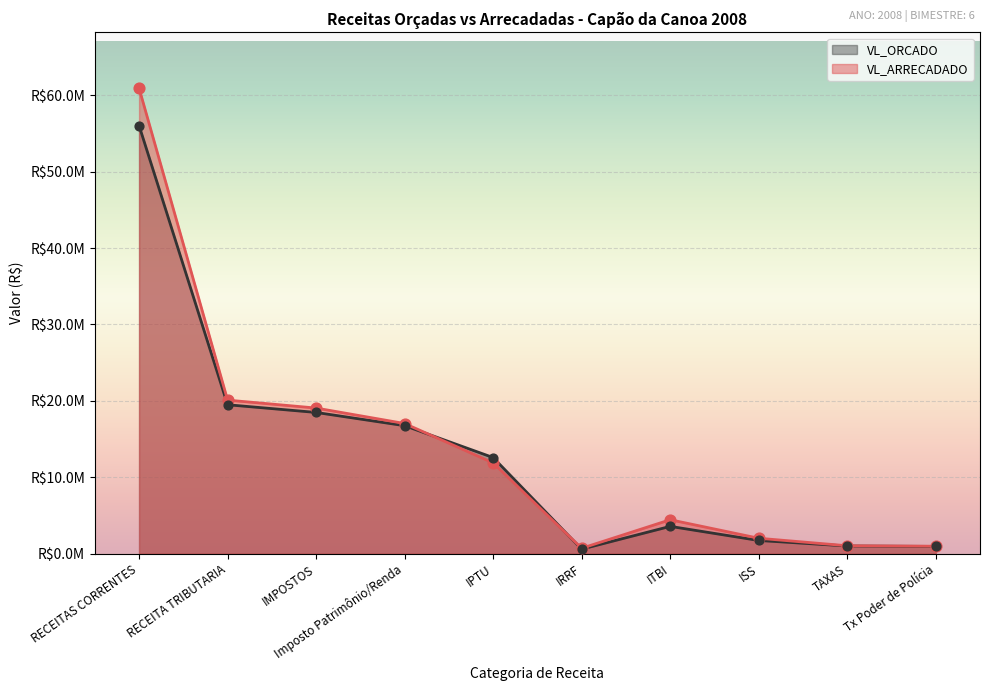

What are all the series names shown in the legend?

VL_ORCADO, VL_ARRECADADO